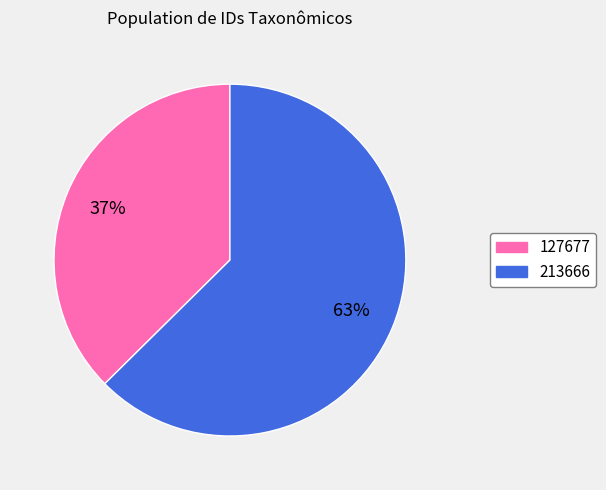

Is there a majority slice in this chart?

Yes